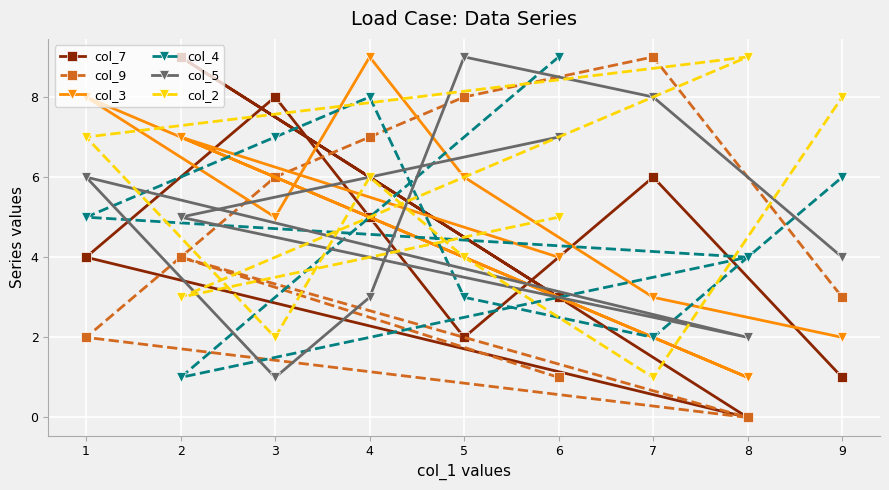

Where is col_9 nearest to the value 4?

2